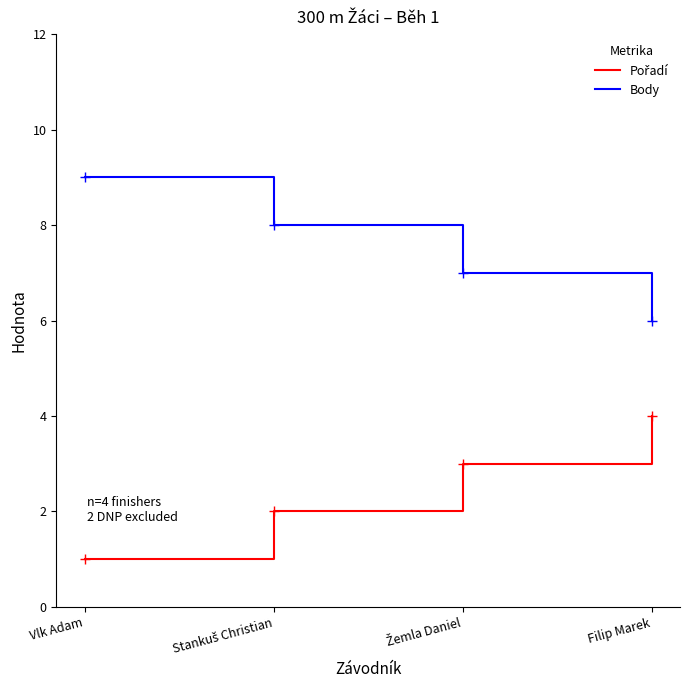

What is the difference between the maximum and minimum values in the Body series?

3